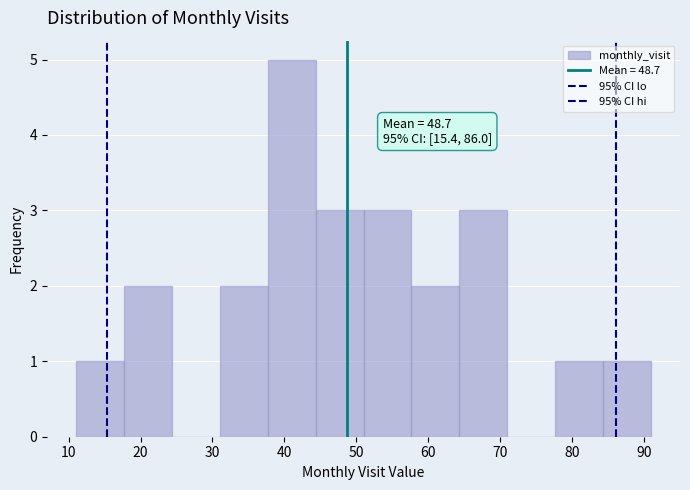

Which range on the x-axis has the tallest bar?

38 to 44